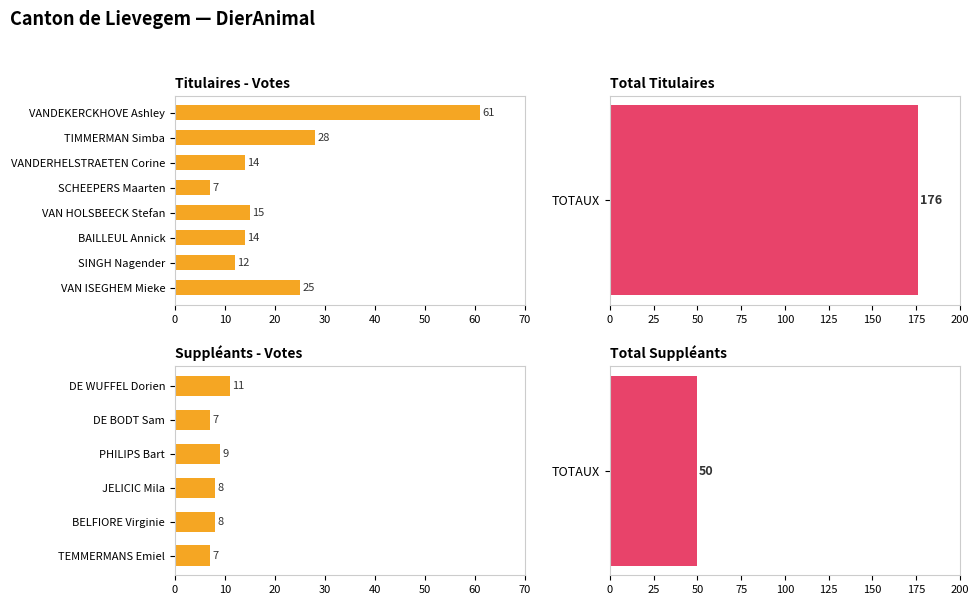

What is the smallest value displayed?

7